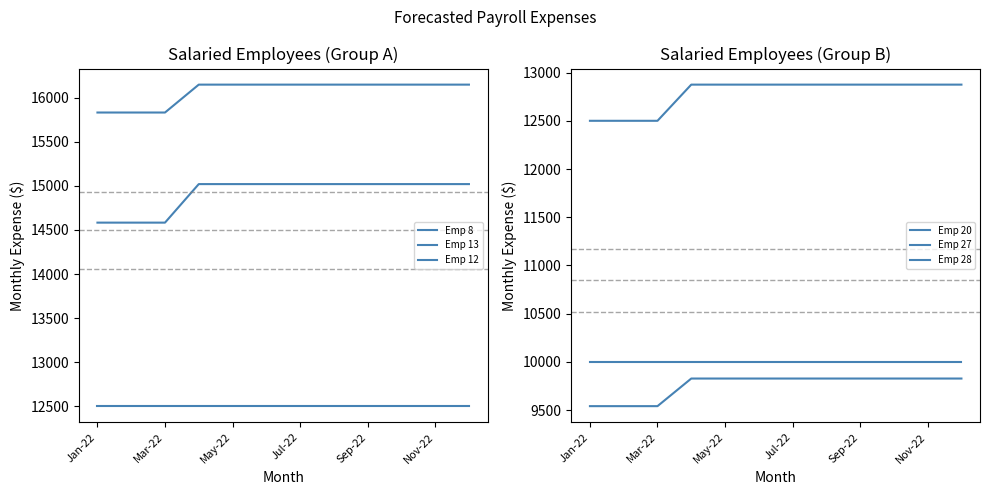

True or false: Emp 27 has more than 2 interior local peaks.

False